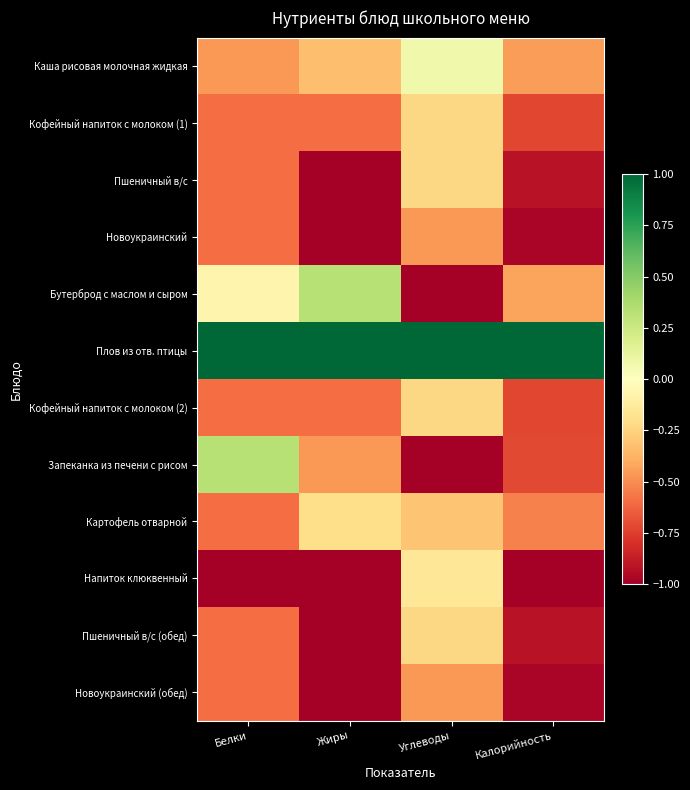

Rank the series at Белки from highest to lowest value.

Плов из отв. птицы, Запеканка из печени с рисом, Бутерброд с маслом и сыром, Каша рисовая молочная жидкая, Кофейный напиток с молоком (1), Пшеничный в/с, Новоукраинский, Кофейный напиток с молоком (2), Картофель отварной, Пшеничный в/с (обед), Новоукраинский (обед), Напиток клюквенный